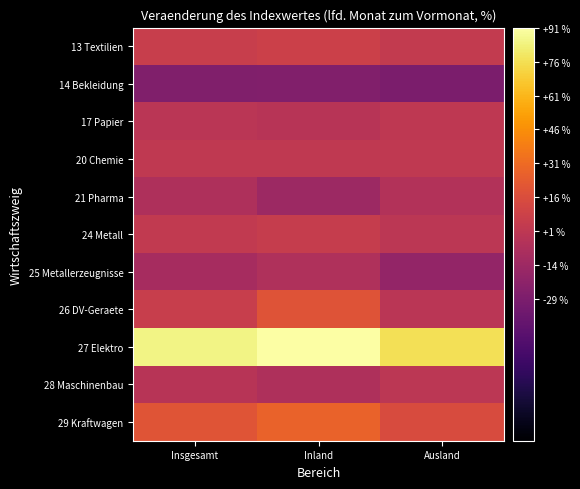

How many categories are shown in the chart?

3